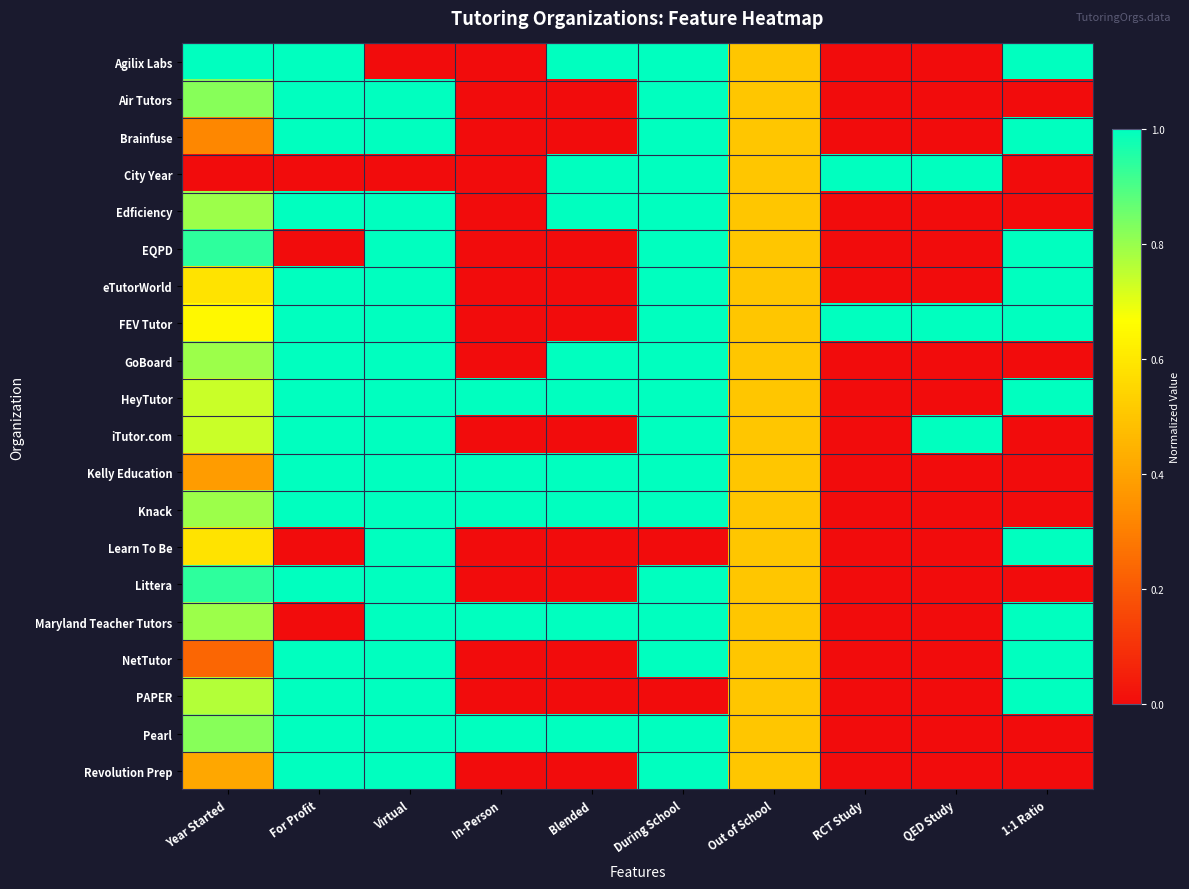

List the series in order of their peak value, highest first.

Agilix Labs, Air Tutors, Brainfuse, City Year, Edficiency, EQPD, eTutorWorld, FEV Tutor, GoBoard, HeyTutor, iTutor.com, Kelly Education, Knack, Learn To Be, Littera, Maryland Teacher Tutors, NetTutor, PAPER, Pearl, Revolution Prep